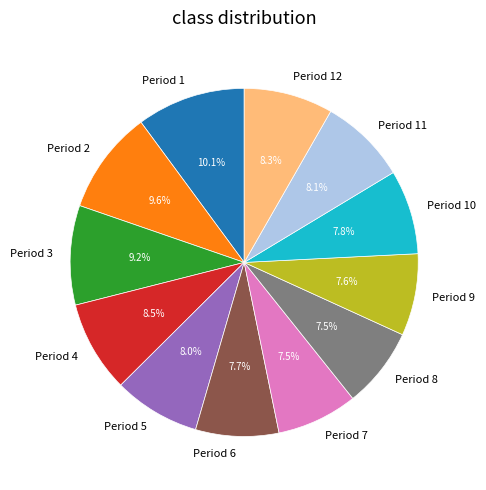

How many slices are in this pie chart?

12